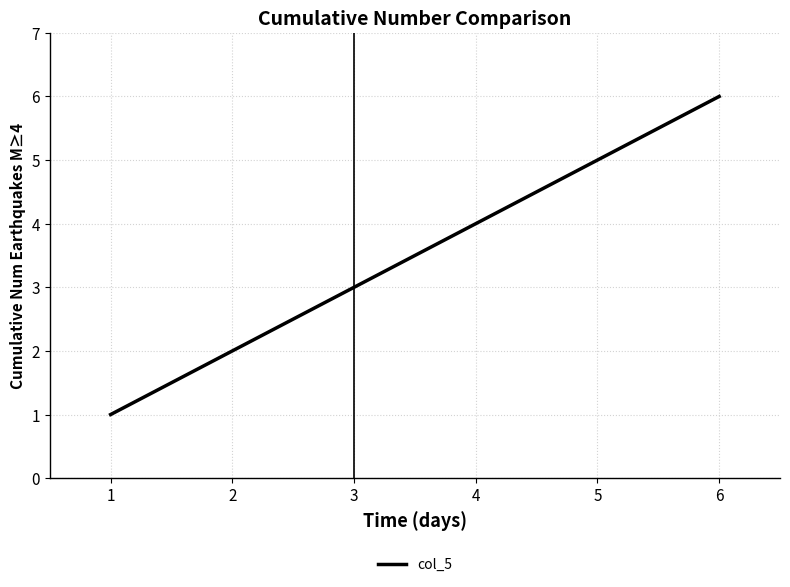

Which category has the highest value across all series?

6